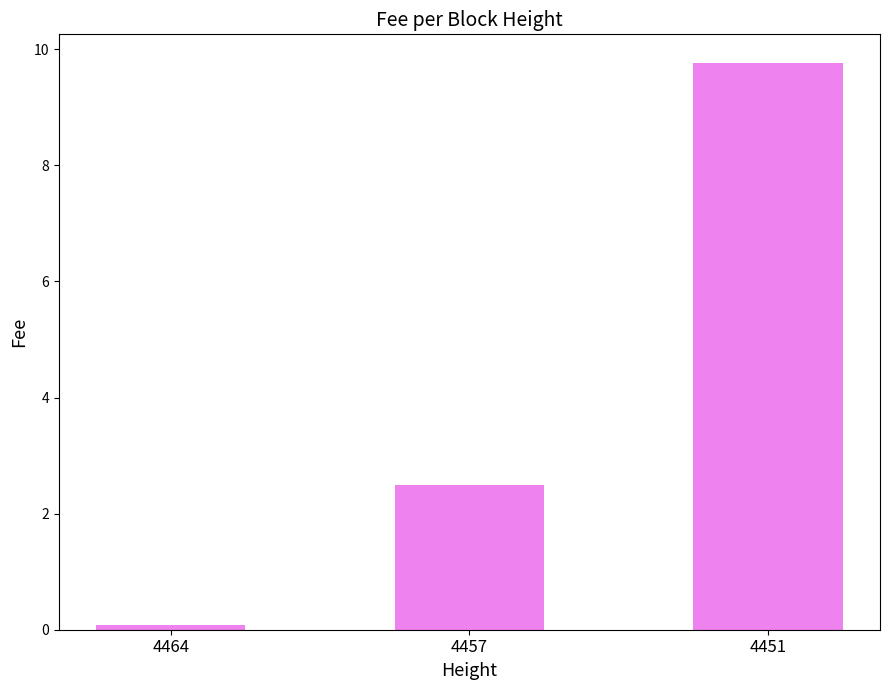

Where does the data first go above 2?

4457